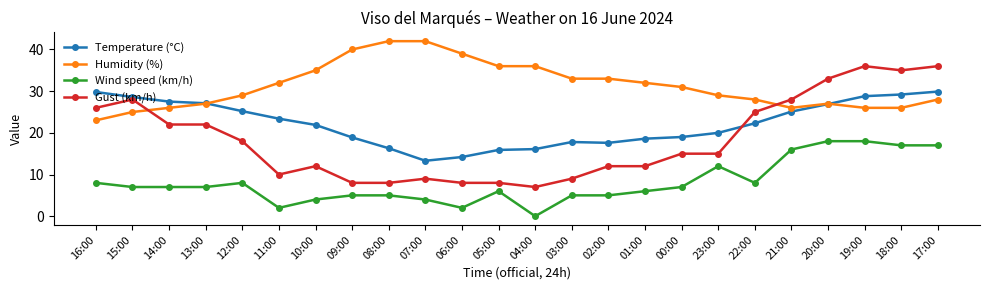

How many lines are shown in the chart?

4